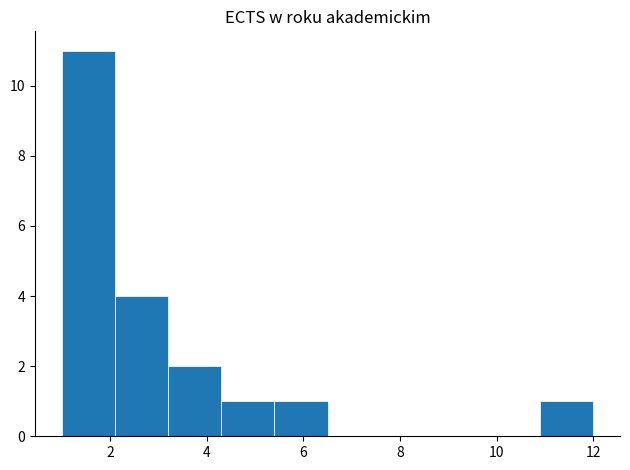

Reading left to right, transcribe this chart: for each bar, give the range it covers on the x-axis and its height. Neither the bar edges nor the heights are printed on the chart, so give them approximately, as read against the axes.

1.0 to 2.1: 11
2.1 to 3.2: 4
3.2 to 4.3: 2
4.3 to 5.4: 1
5.4 to 6.5: 1
6.5 to 7.6: 0
7.6 to 8.7: 0
8.7 to 9.8: 0
9.8 to 10.9: 0
10.9 to 12.0: 1